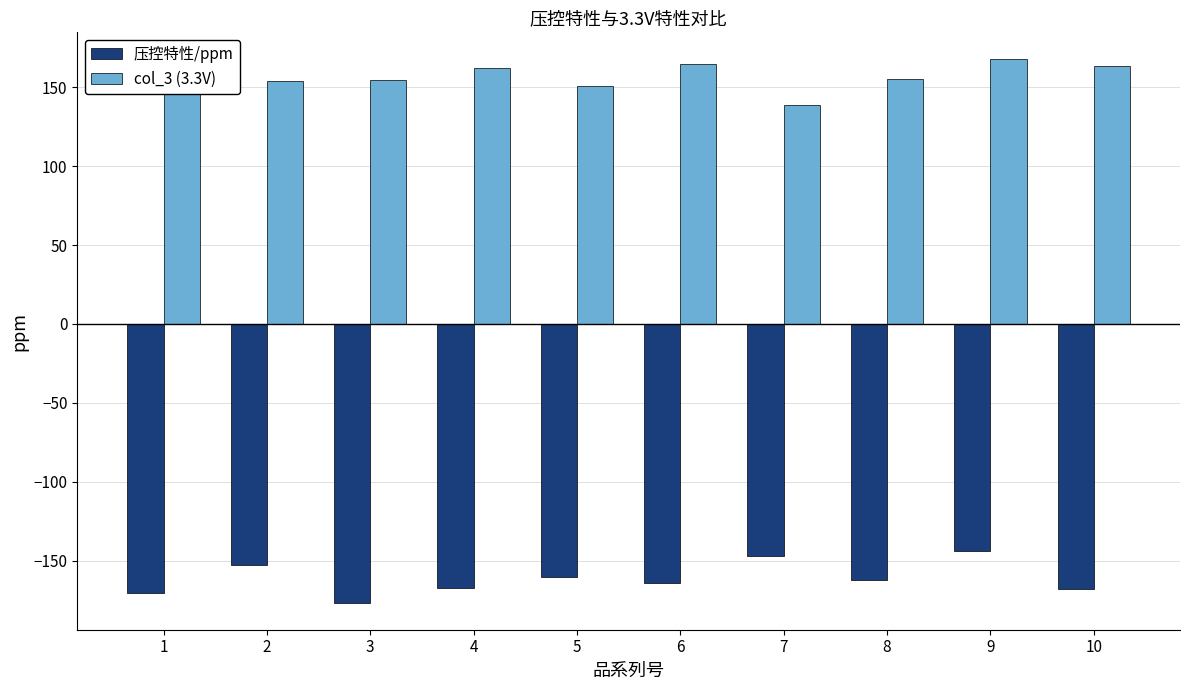

The 压控特性/ppm series shows -69.7 at 5. True or false?

False